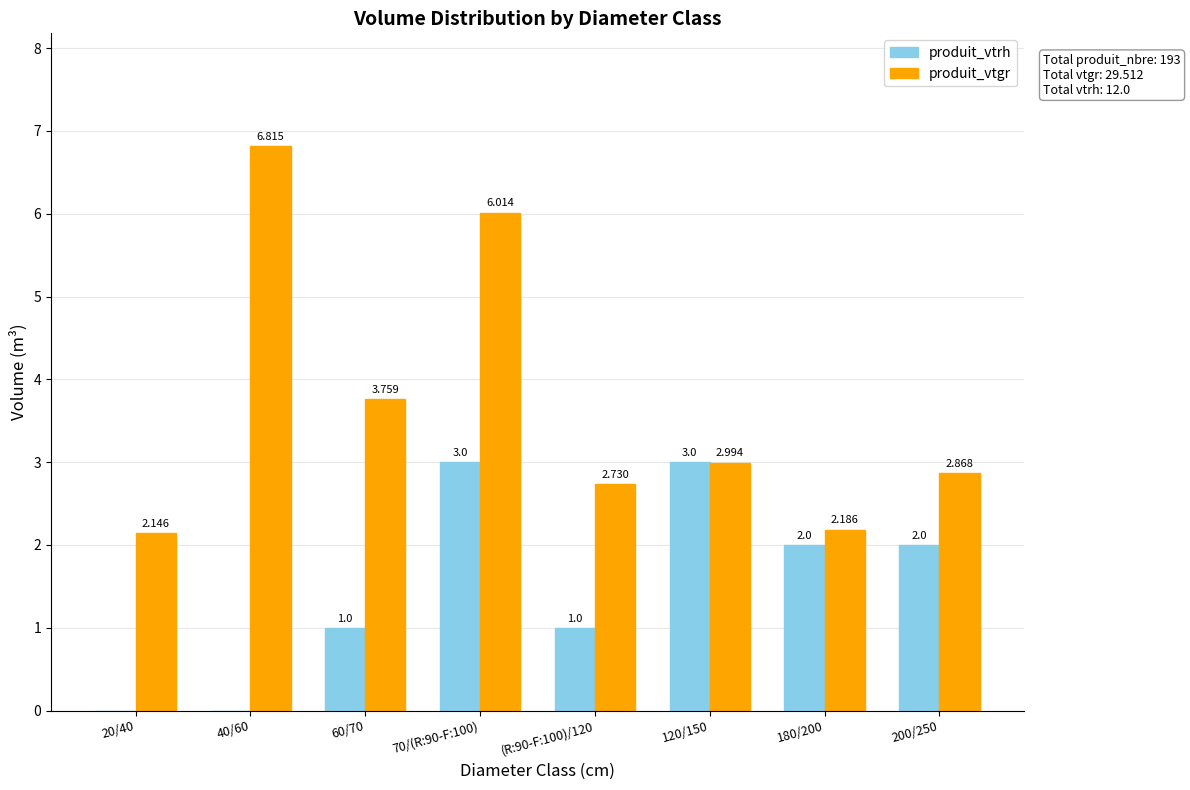

How many groups of bars are there?

8